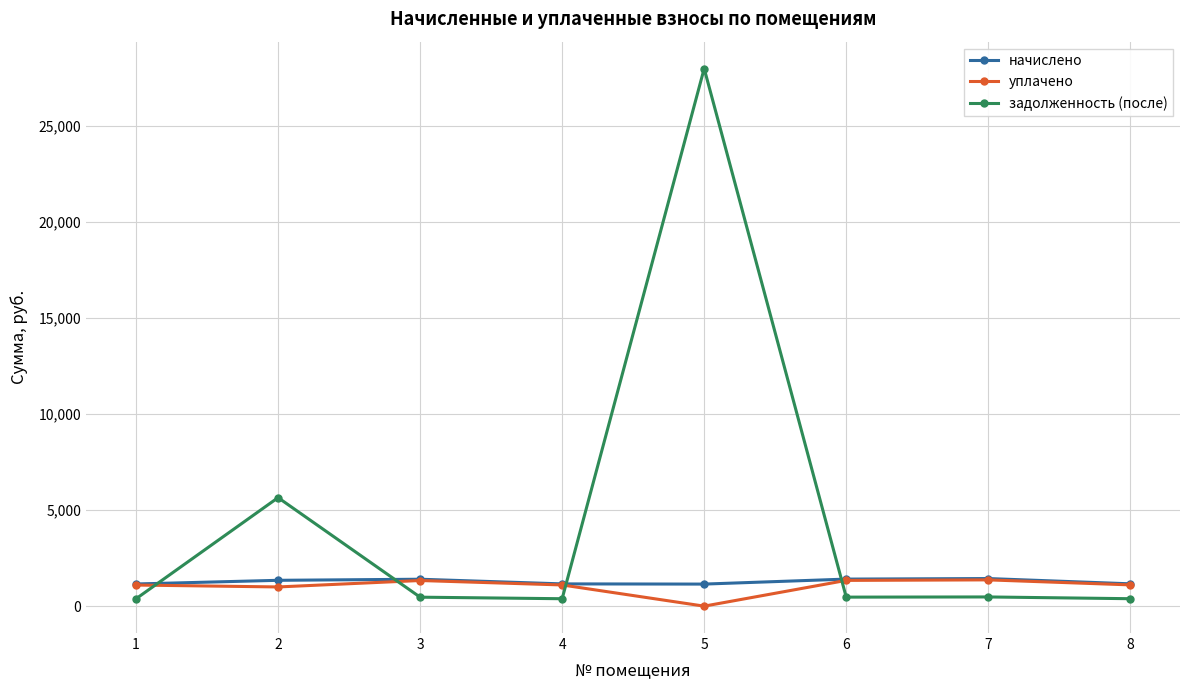

How many series are shown in this chart?

3